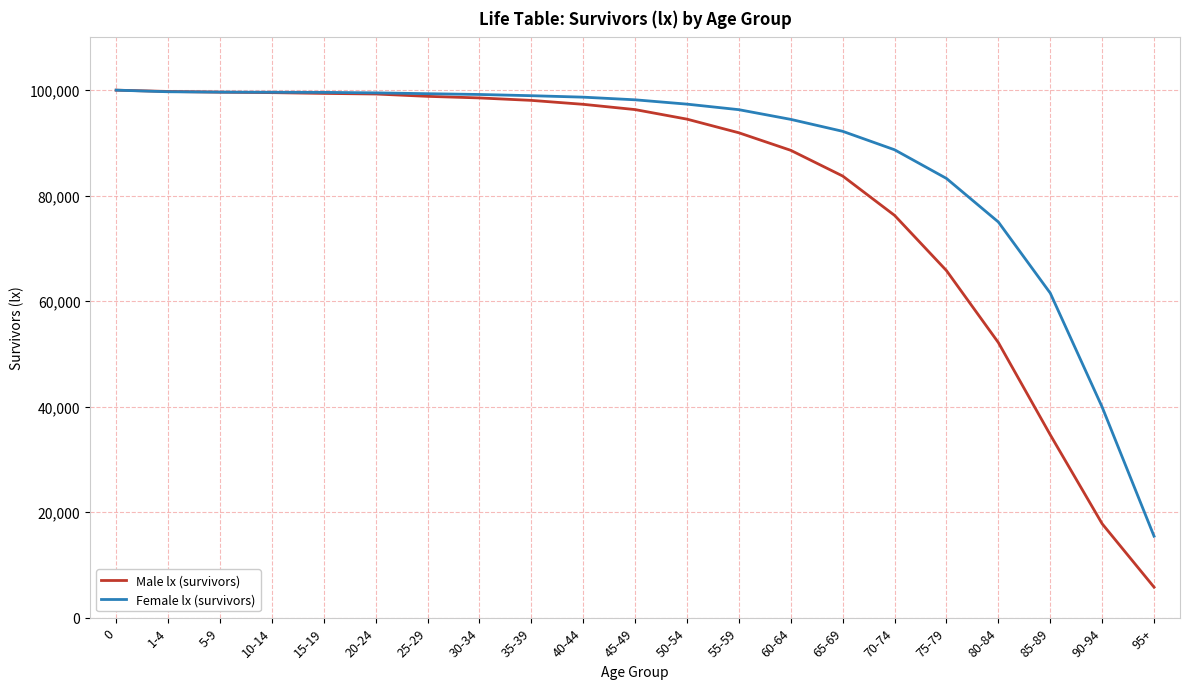

True or false: Female lx (survivors) has a value of 66021 at 10-14.

False